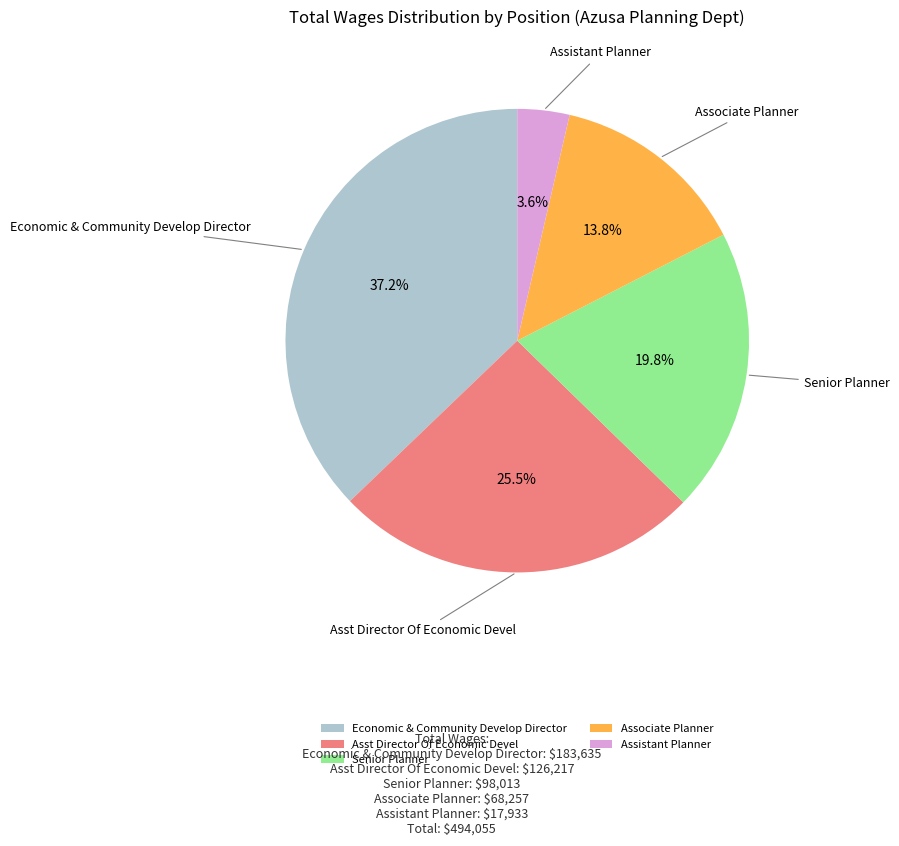

How many segments does this pie chart have?

5